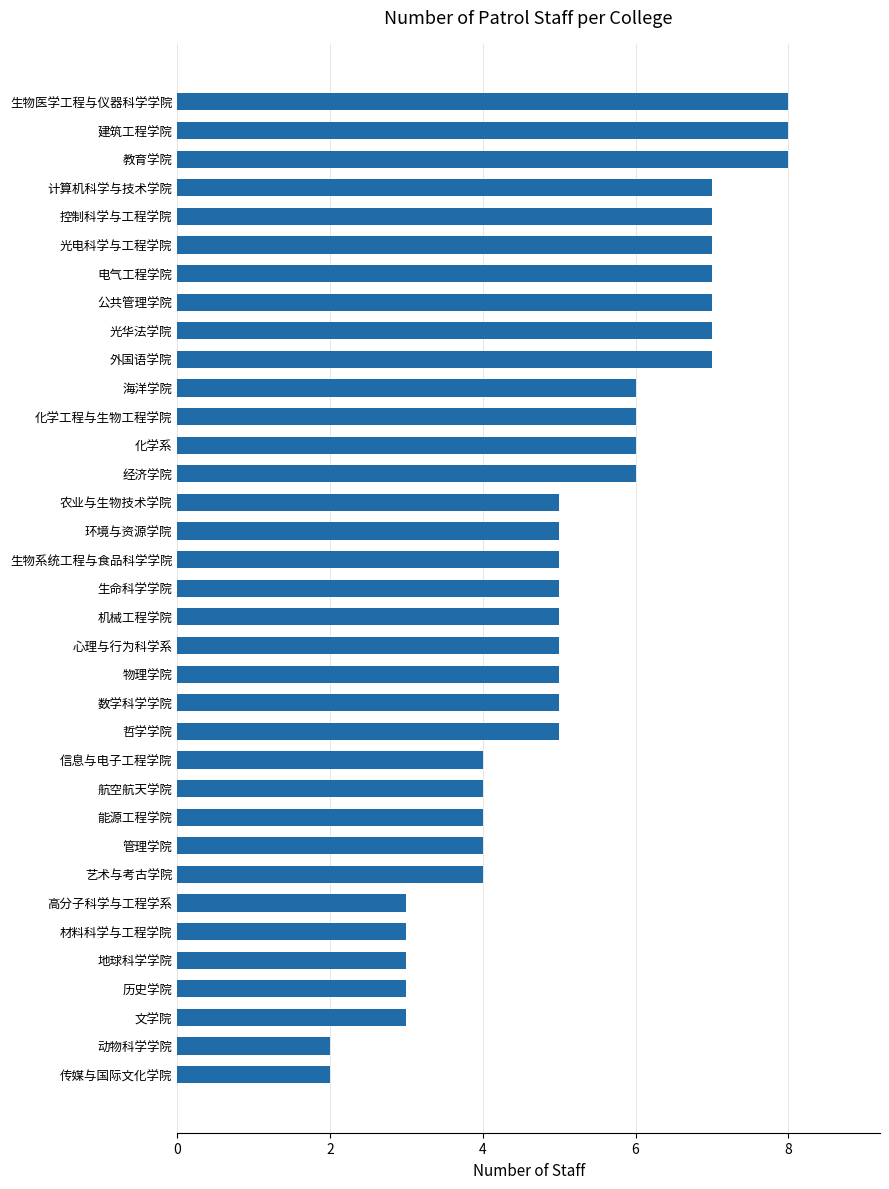

What is the average value?

5